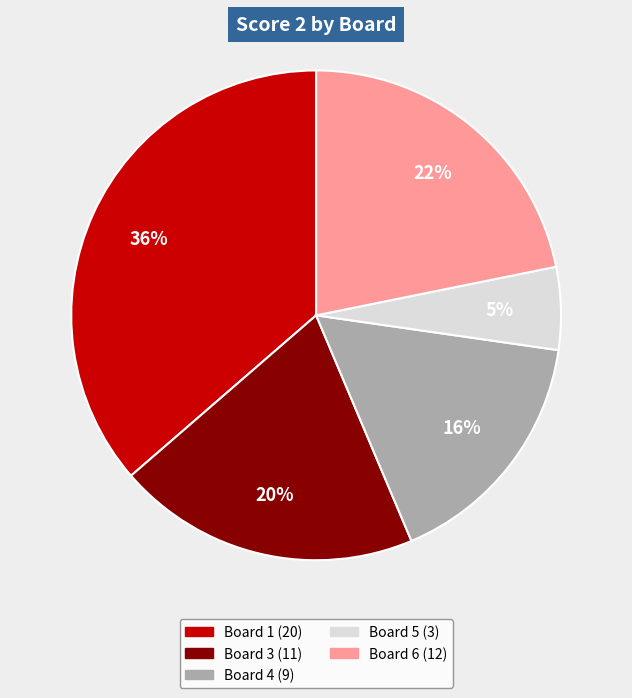

Is there a majority slice in this chart?

No